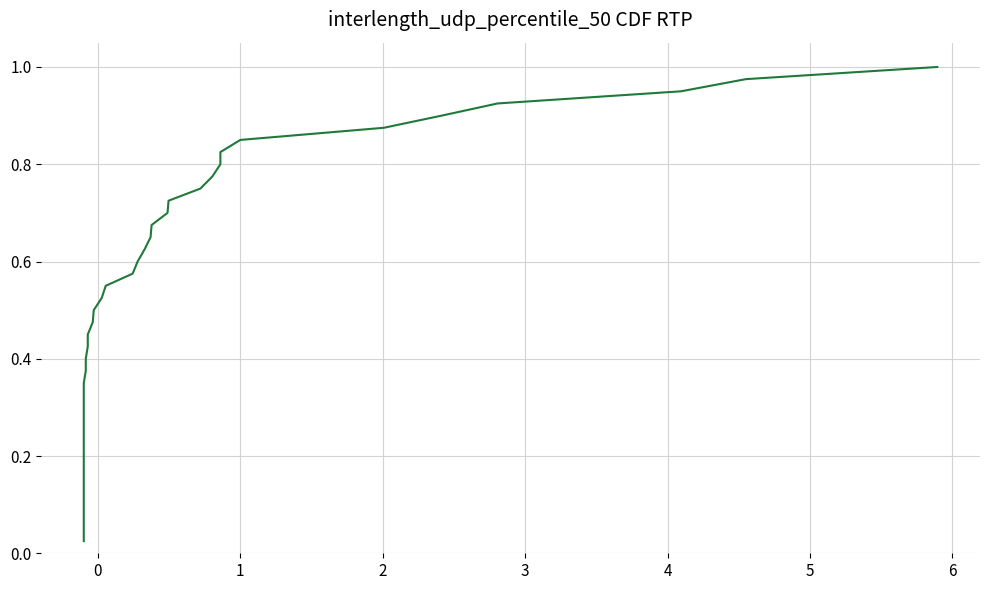

How many distinct data groups are displayed?

1